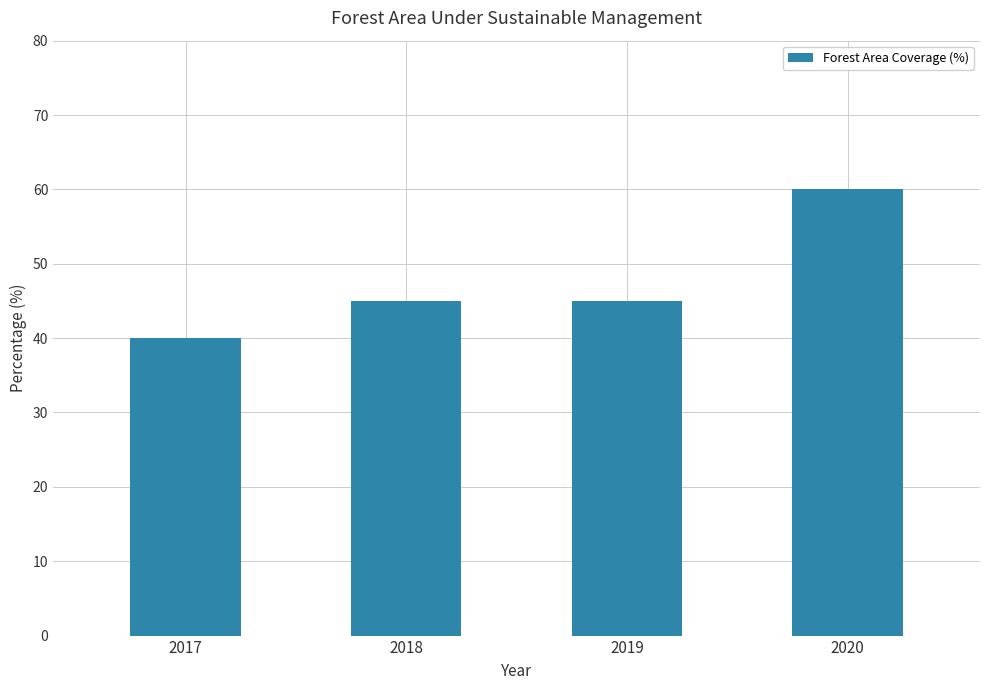

Reading left to right, extract all data points from this chart.

2017=40	2018=45	2019=45	2020=60